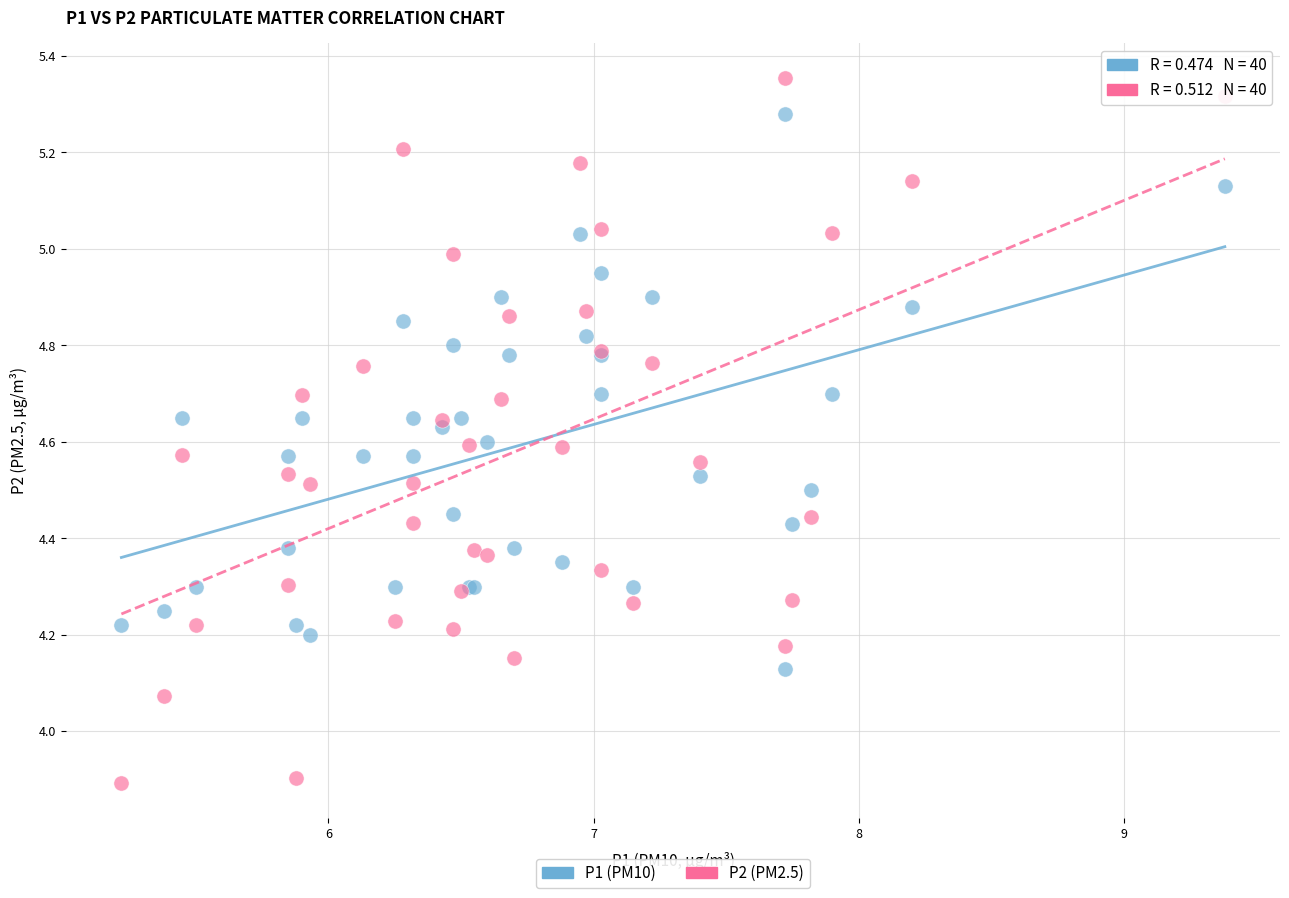

Which series reaches the maximum Y coordinate?

P2 (PM2.5)